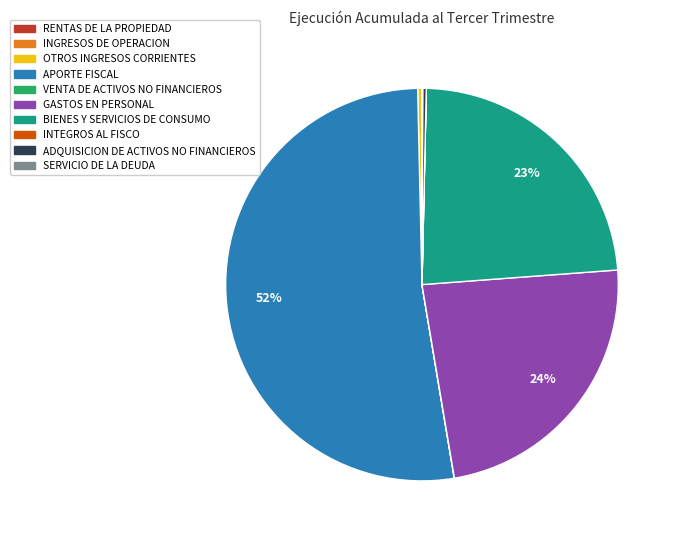

Which category has the biggest portion of the pie?

APORTE FISCAL